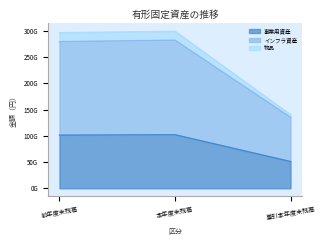

What is the sum of all 事業用資産 values?

254233324005